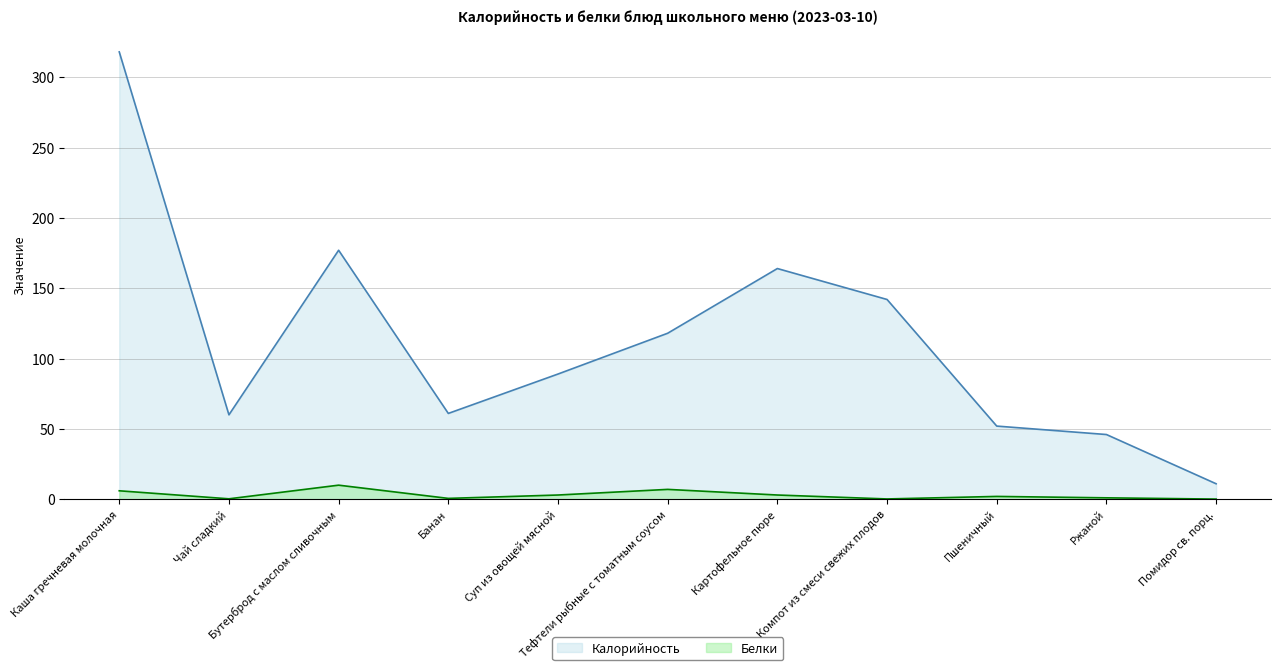

True or false: Белки and Калорийность cross at least once.

False